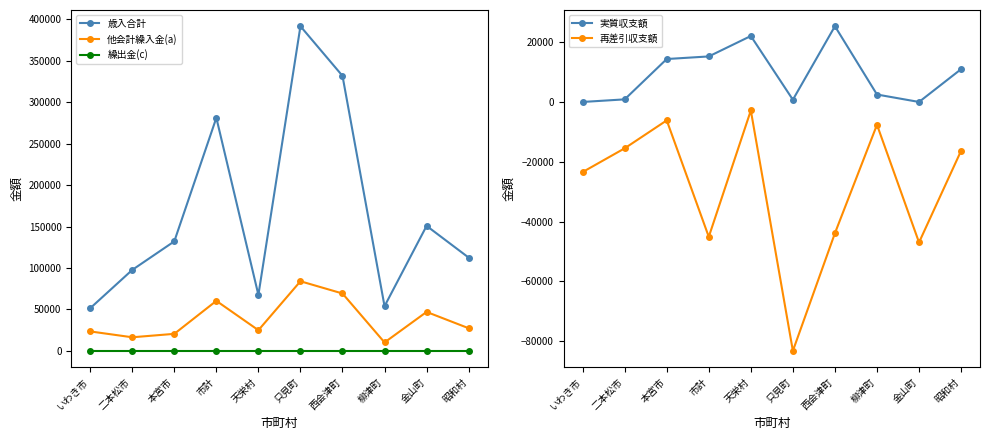

Reading left to right, what are all the values shown in this chart?

歳入合計: 51420	97663	132122	281205	67508	391733	331820	53873	150803	112554
他会計繰入金(a): 23441	16369	20514	60324	24908	83975	69211	10123	46970	27294
繰出金(c): 0	0	0	0	0	0	0	0	0	0
実質収支額: 0	868	14357	15225	22057	745	25324	2487	0	10967
再差引収支額: -23441	-15501	-6157	-45099	-2851	-83230	-43887	-7636	-46970	-16327